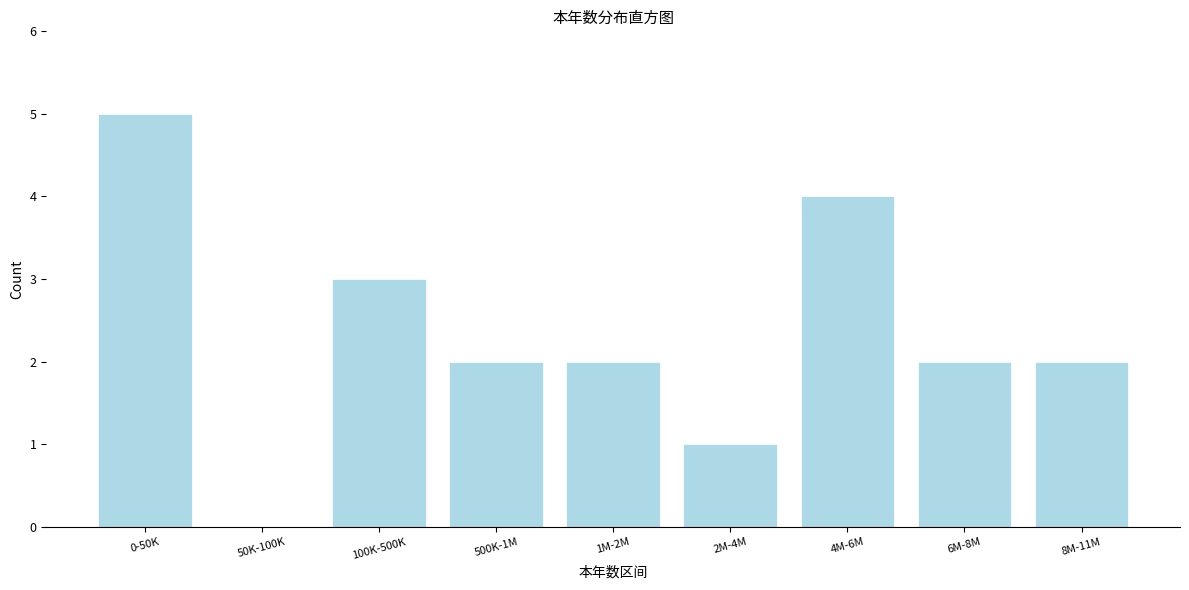

Reading left to right, list all the values displayed in this chart.

0-50K=5	50K-100K=0	100K-500K=3	500K-1M=2	1M-2M=2	2M-4M=1	4M-6M=4	6M-8M=2	8M-11M=2